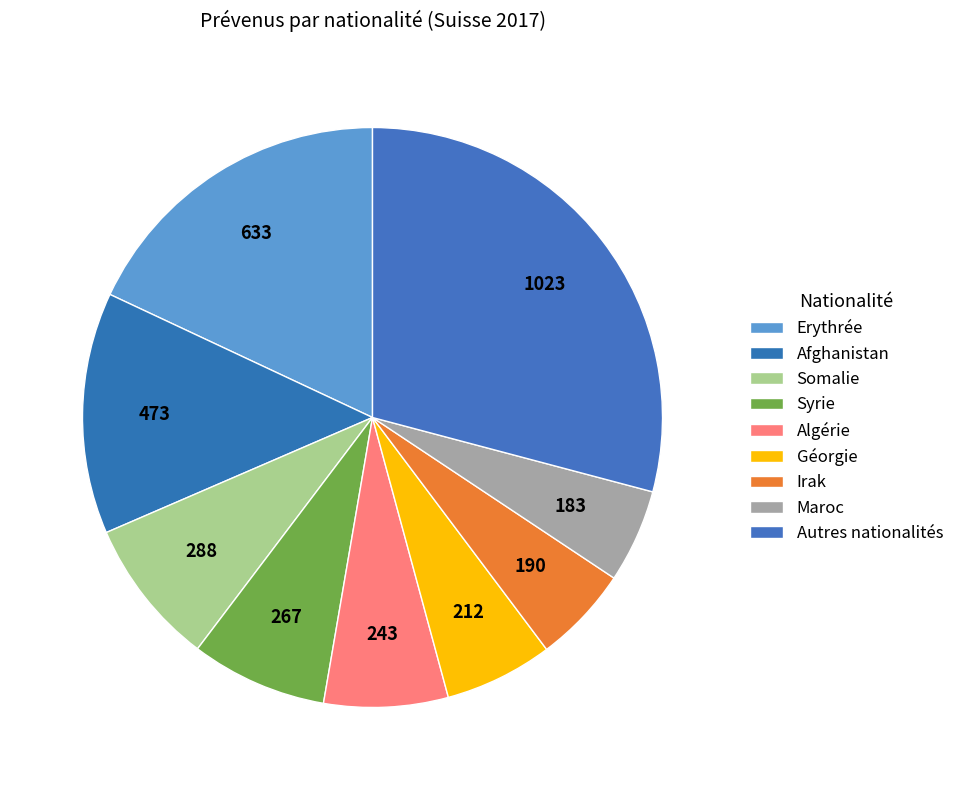

What percentage do Géorgie and Somalie together represent?

14.2%